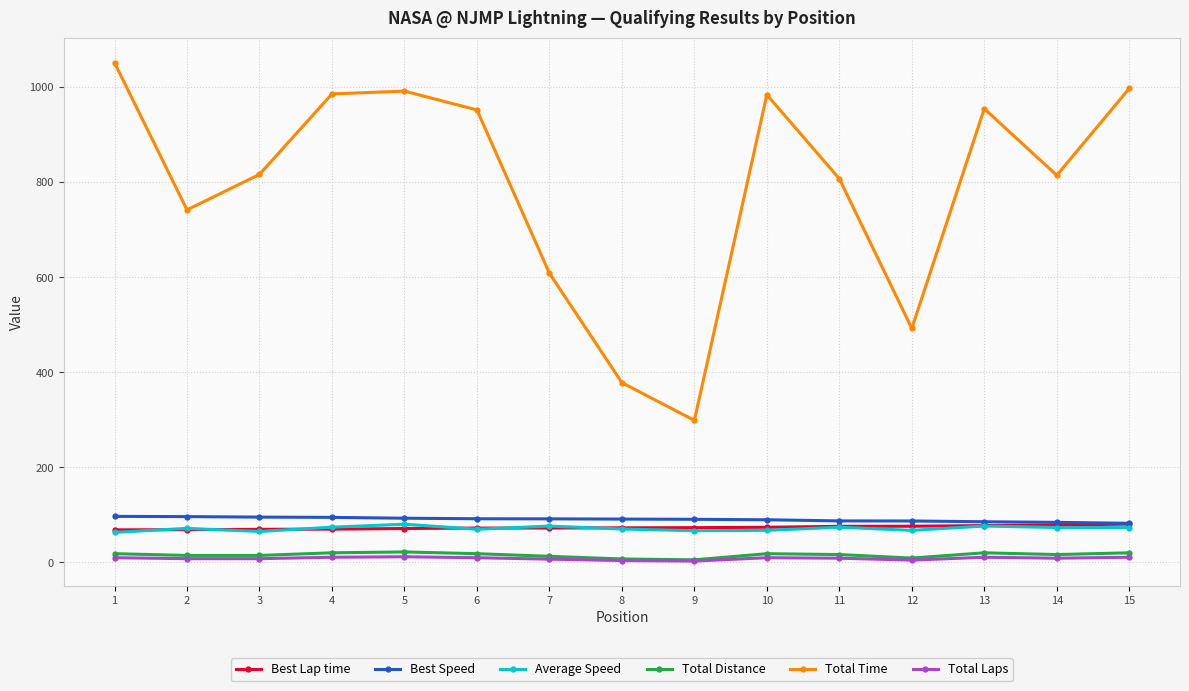

True or false: Total Distance and Average Speed cross at least once.

False